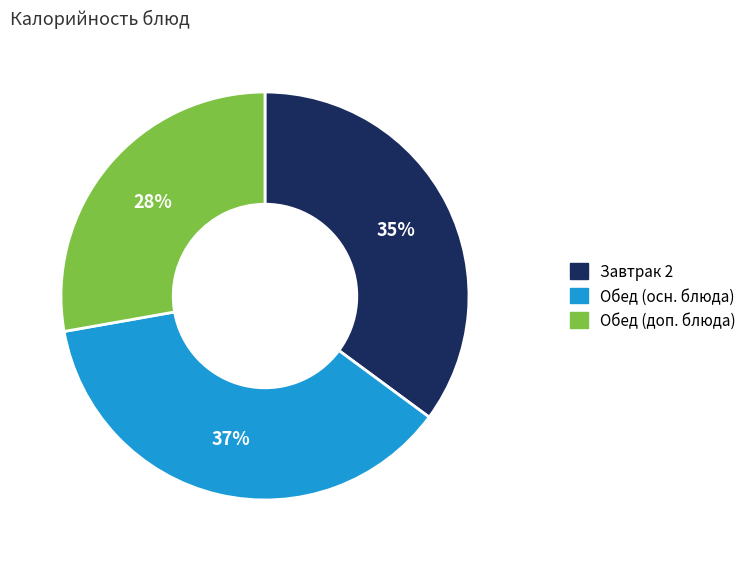

Is there a majority slice in this chart?

No